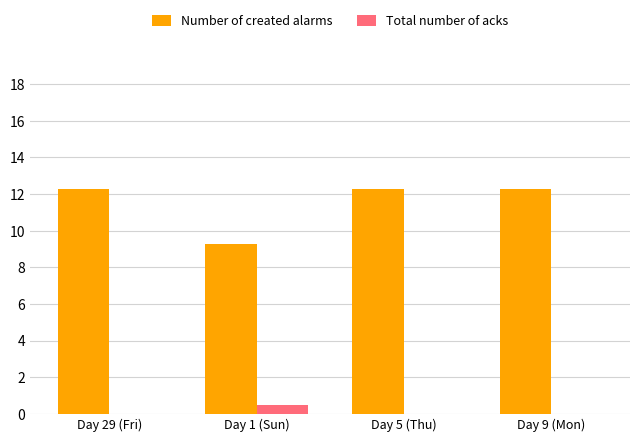

At which label is Number of created alarms closest to 10?

Day 1 (Sun)